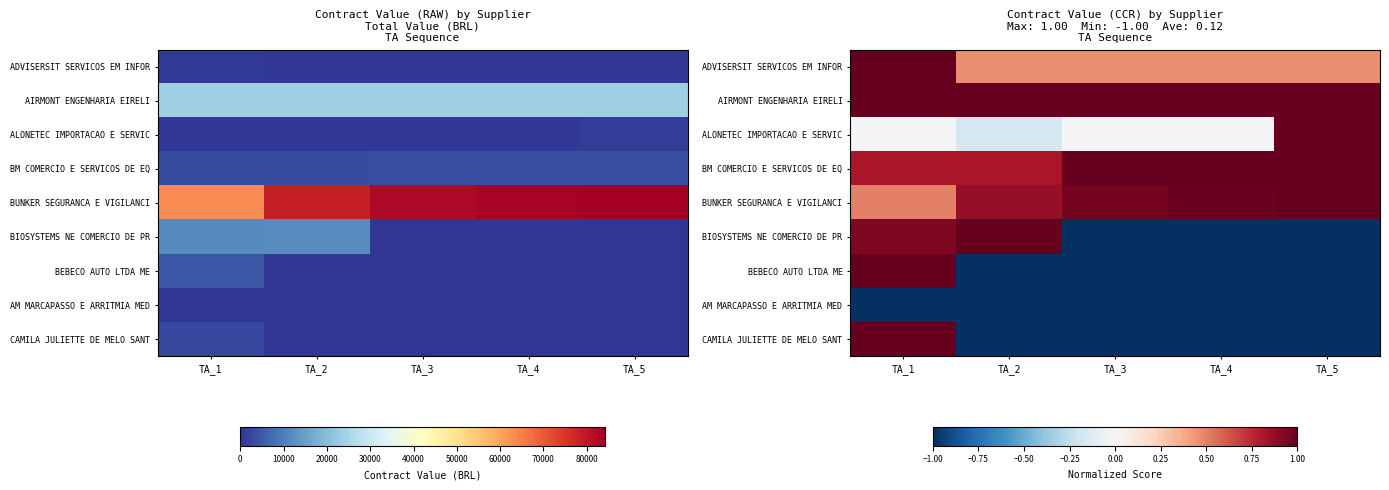

At which label is BM COMERCIO E SERVICOS DE EQ closest to 0?

TA_1